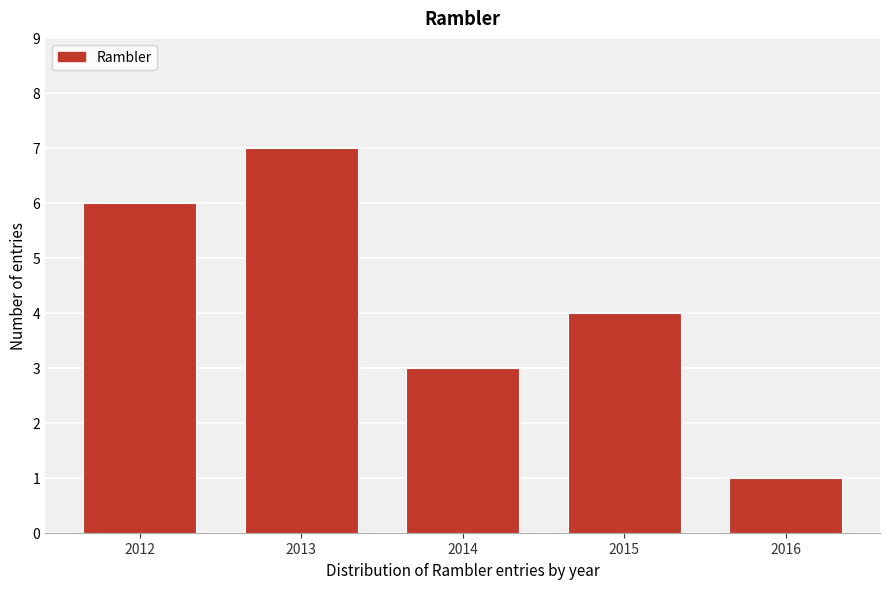

Reading left to right, extract all data points from this chart.

6	7	3	4	1